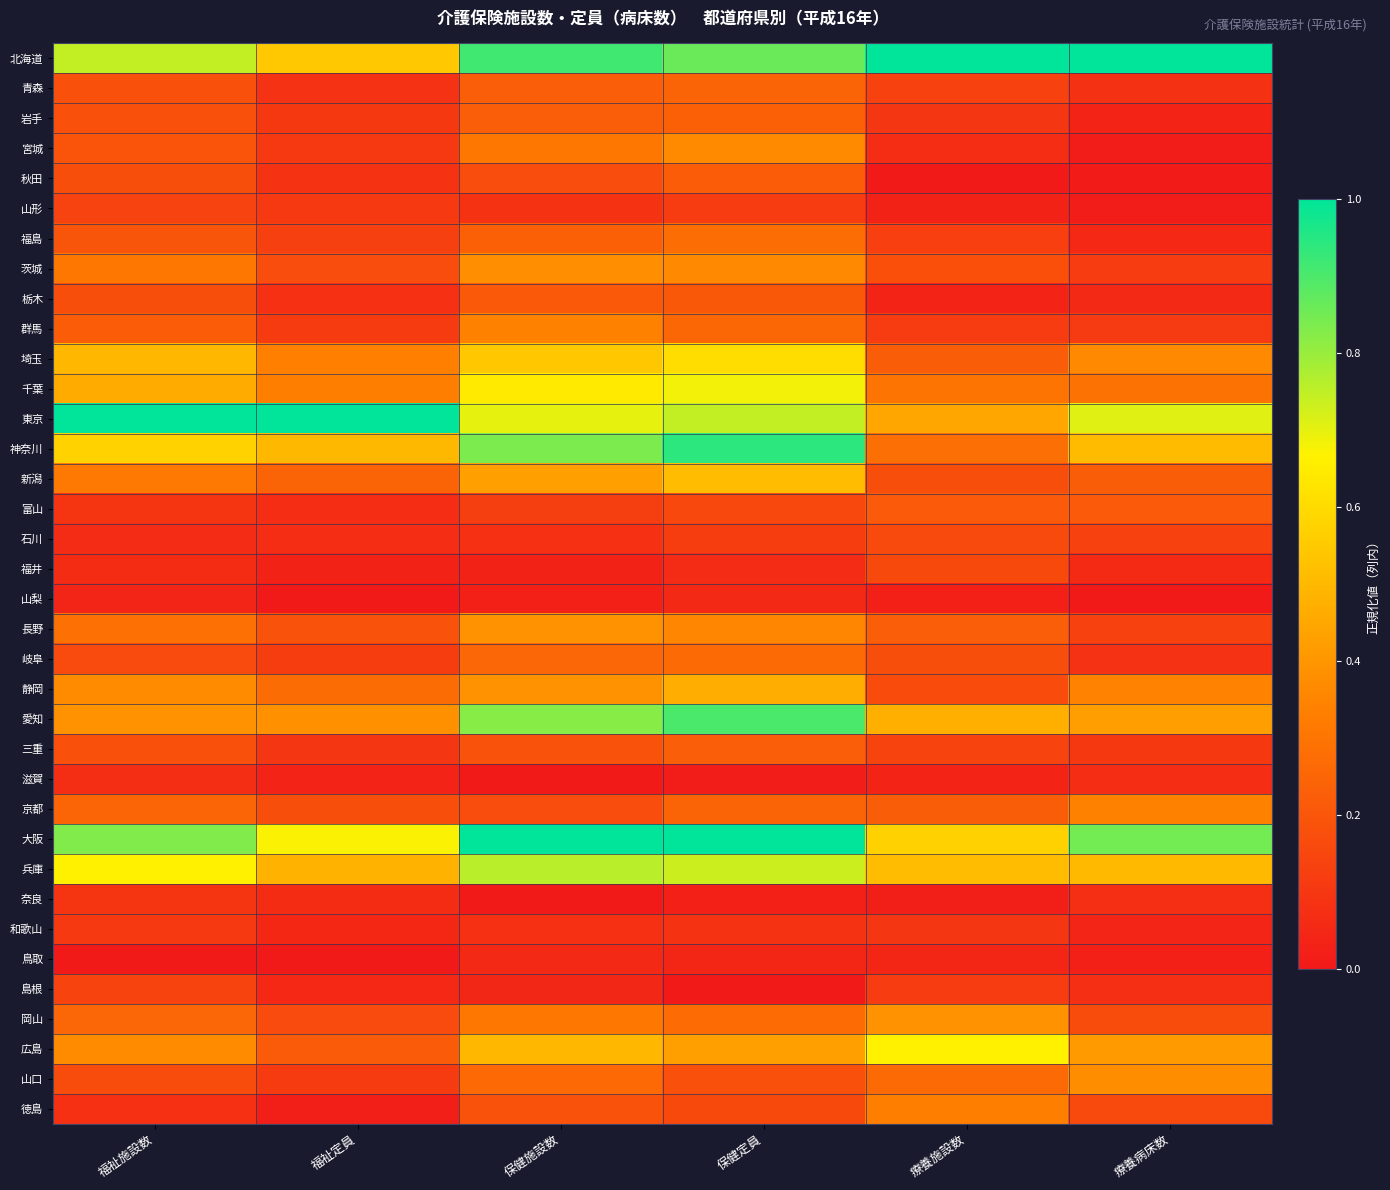

Between 福祉定員 and 療養病床数, which series saw the biggest shift?

北海道